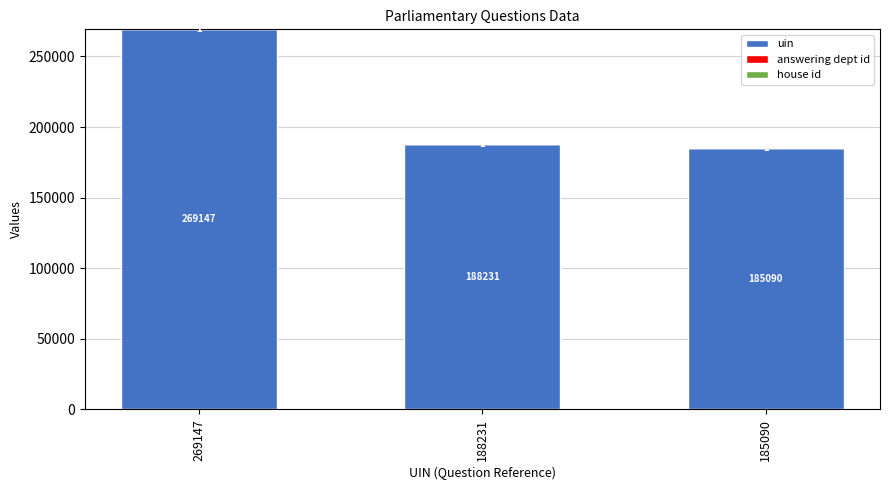

Are the bars horizontal?

No